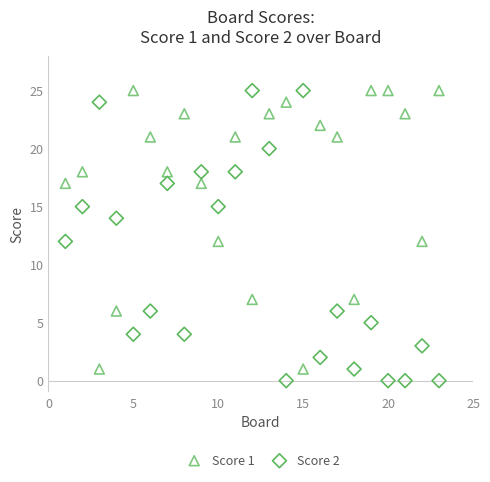

Which series contains the lowest Y value?

Score 2